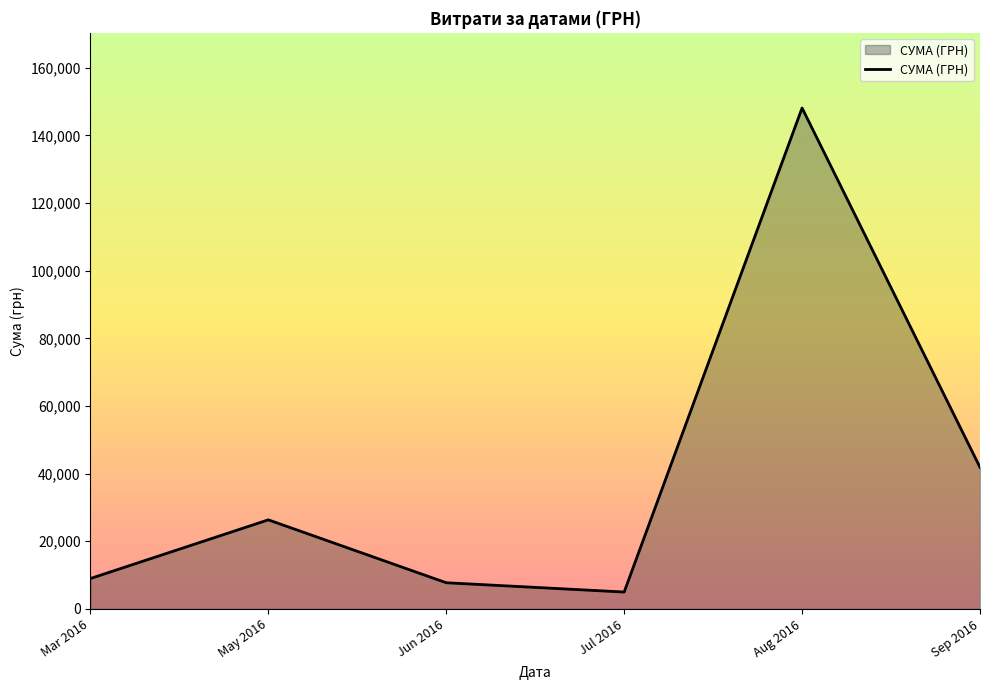

How many interior local peaks (higher than both neighbors) does the data have?

2